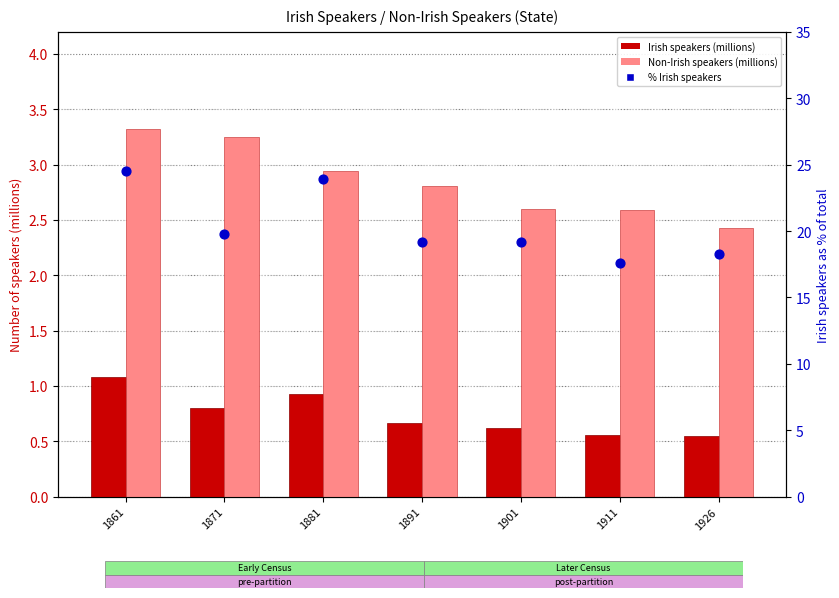

Which series contains the highest Y value?

Irish speakers as % of total